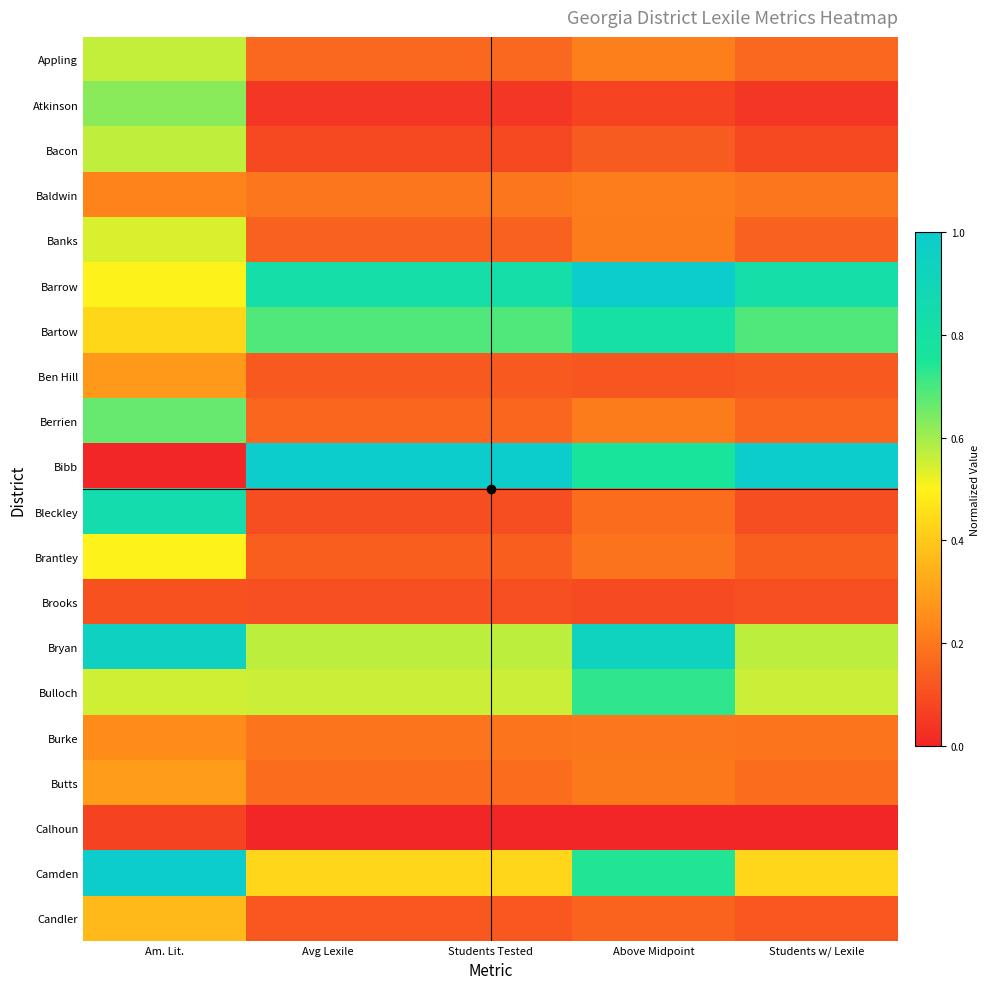

At Am. Lit., list the series in order from smallest to largest.

Bibb, Calhoun, Brooks, Baldwin, Burke, Ben Hill, Butts, Candler, Bartow, Brantley, Barrow, Banks, Bulloch, Appling, Bacon, Atkinson, Berrien, Bleckley, Bryan, Camden